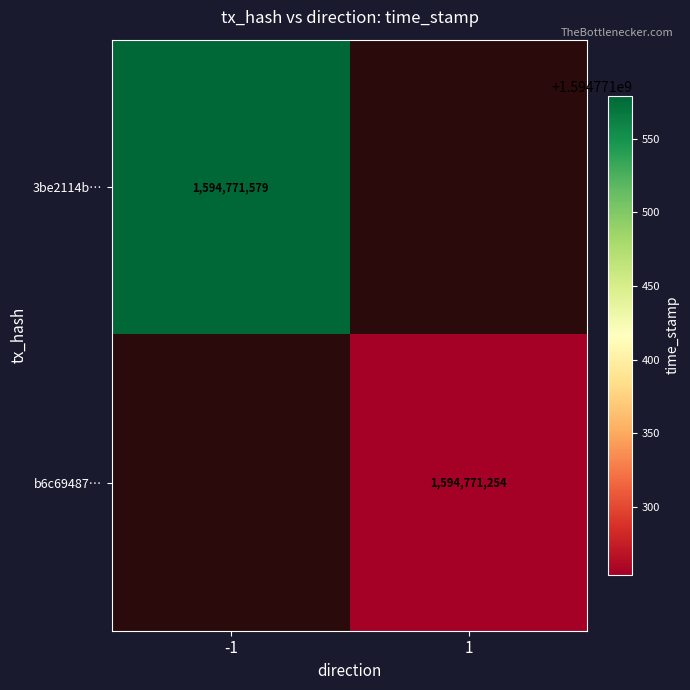

True or false: 3be2114b… has a value of 1594771579 at -1.

True